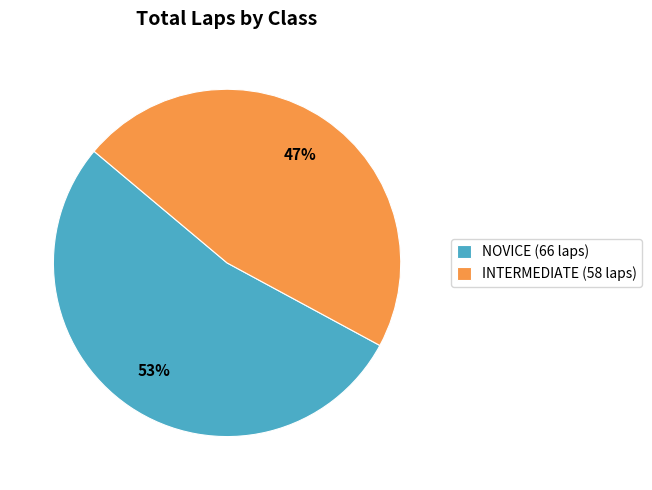

Which category has the smallest portion of the pie?

INTERMEDIATE